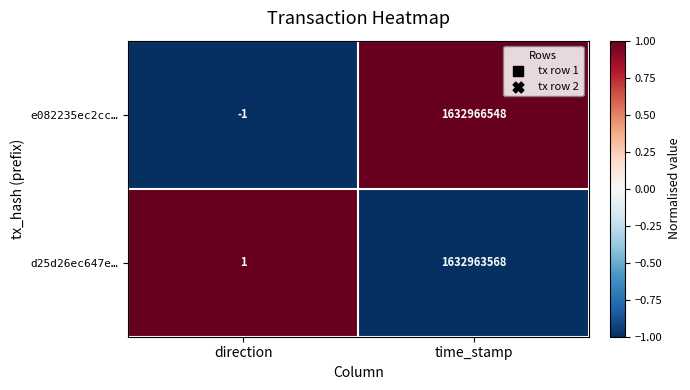

How many series are shown in this chart?

2